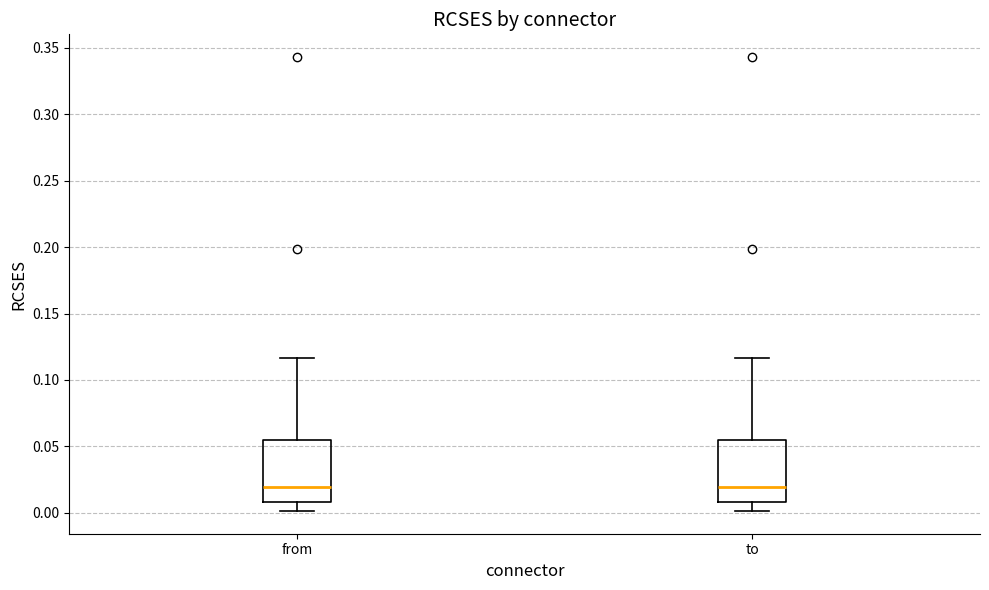

Reading left to right, transcribe this box plot: for each box, give where its median line is, the range the box spans, and where its two whiskers end, as read against the y-axis. The values are not printed on the chart, so give them approximately, as read against the axis.

from: median 0.020, box 0.010 to 0.055, whiskers 0.000 to 0.115
to: median 0.020, box 0.010 to 0.055, whiskers 0.000 to 0.115